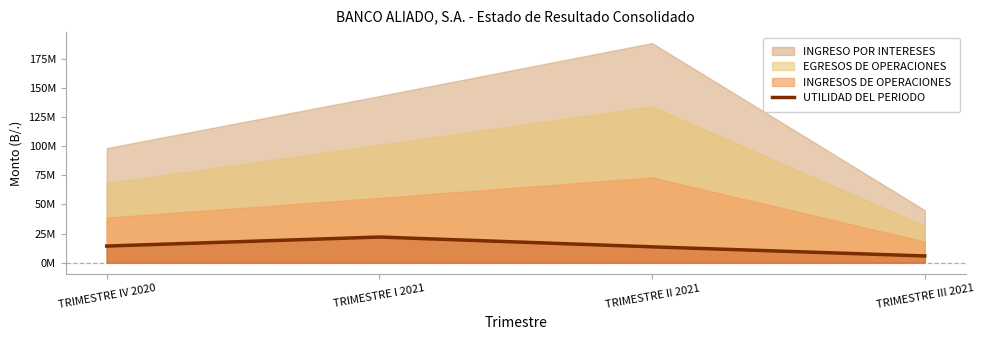

The value at TRIMESTRE I 2021 is 29202730.4. True or false?

False